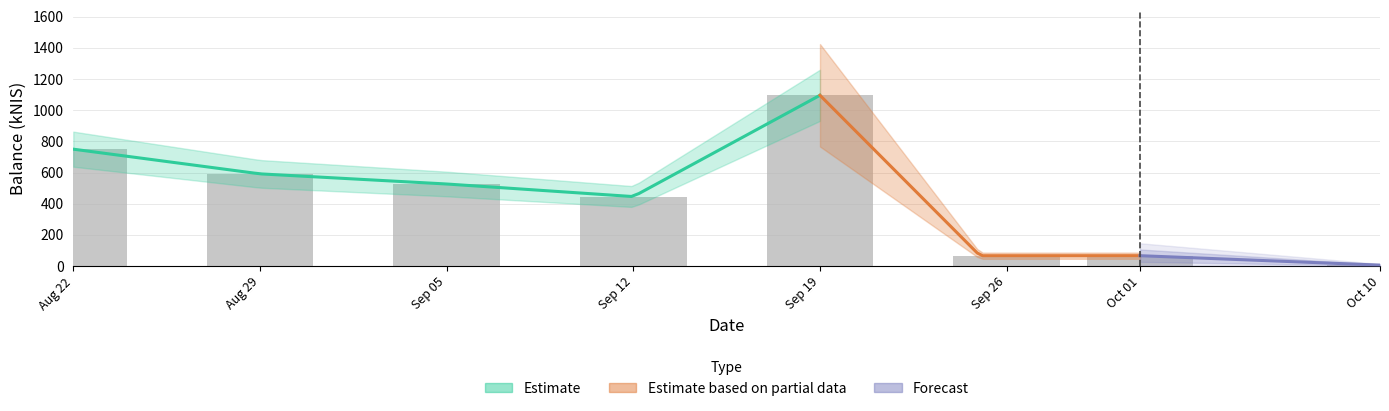

What is the maximum value shown in the chart?

1095.6